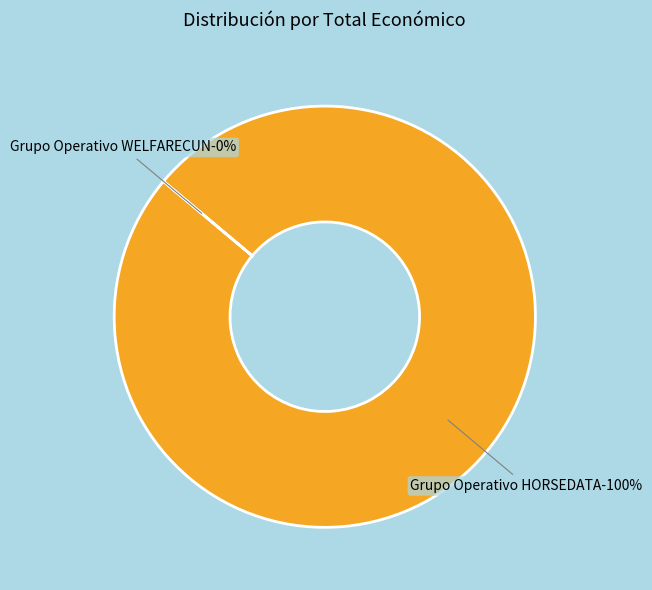

Which category accounts for the majority?

Grupo Operativo HORSEDATA